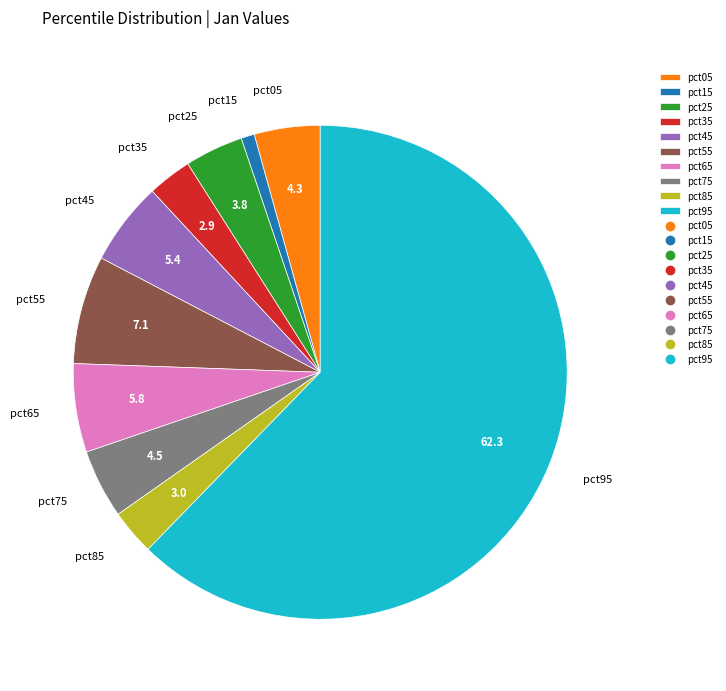

Do pct45 and pct75 together represent more than half of the pie?

No